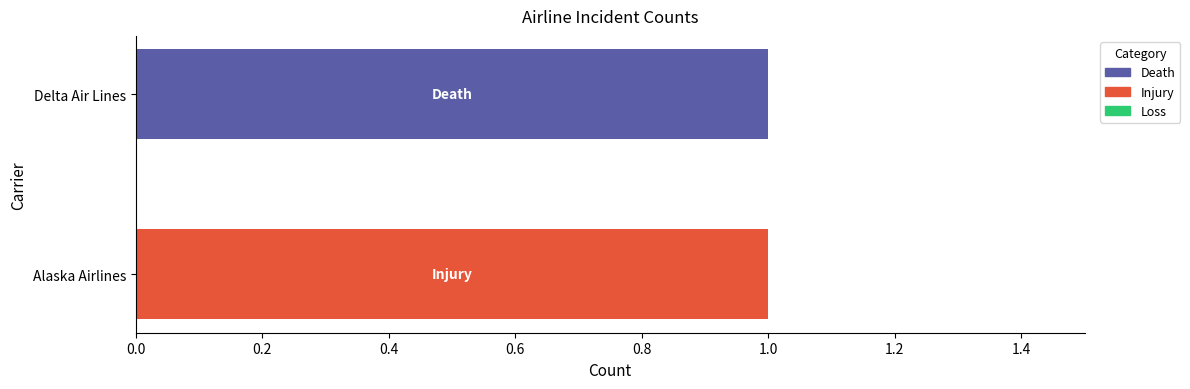

Which category has the highest value in the Death series?

Delta Air Lines